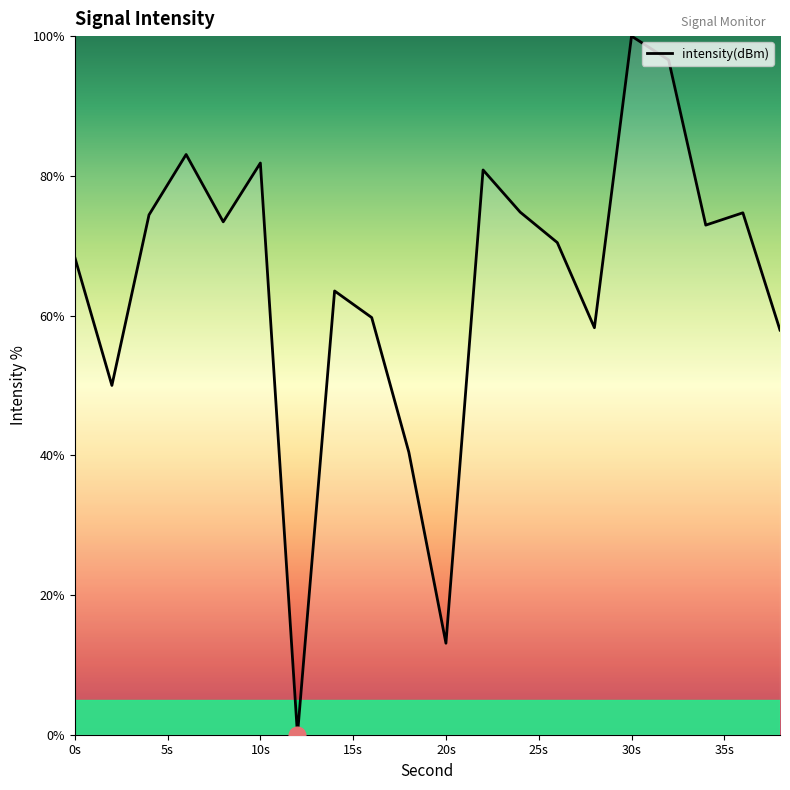

Does the chart display data point markers on the line(s)?

No